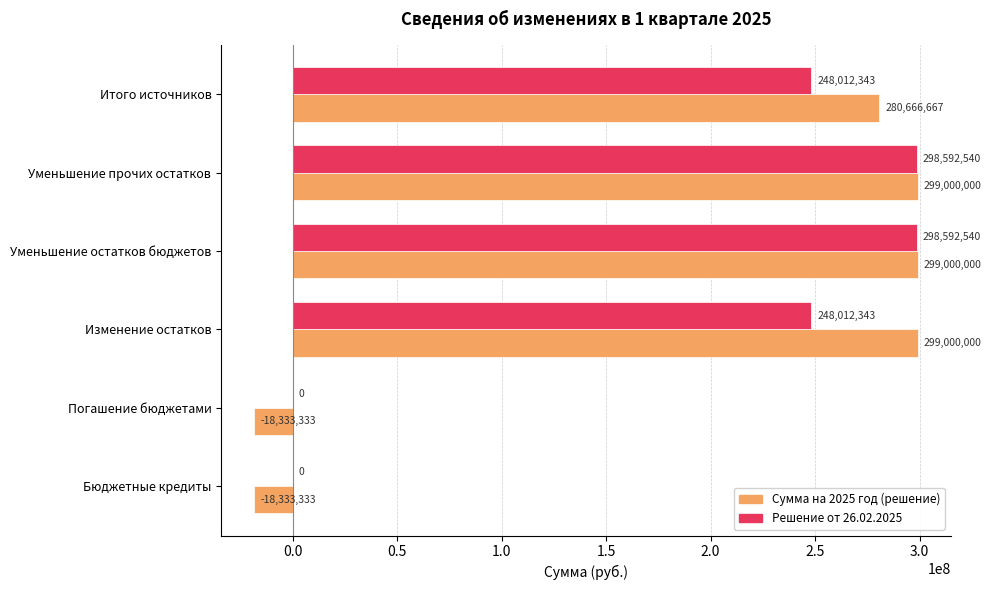

Read the Сумма на 2025 год (решение) value at Бюджетные кредиты.

-18333333.3